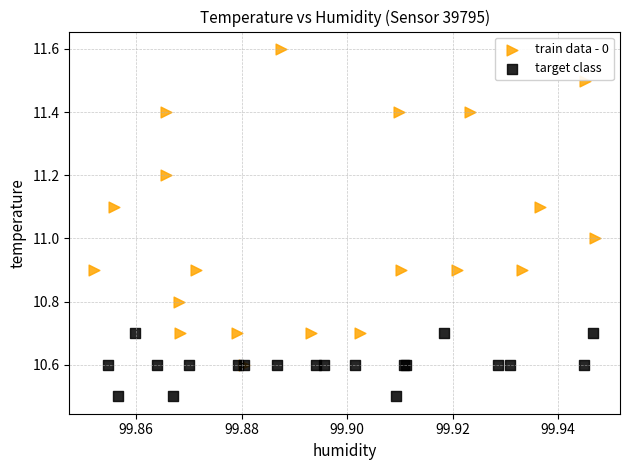

Which series has the largest Y range (max minus min)?

train data - 0